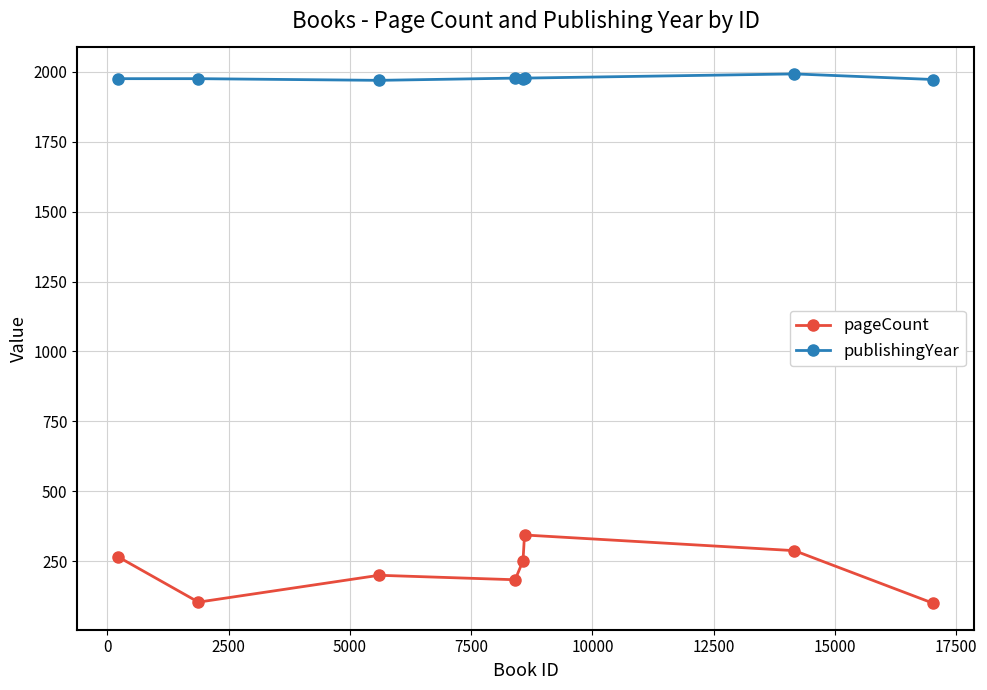

List the series in order of their overall mean, highest first.

publishingYear, pageCount